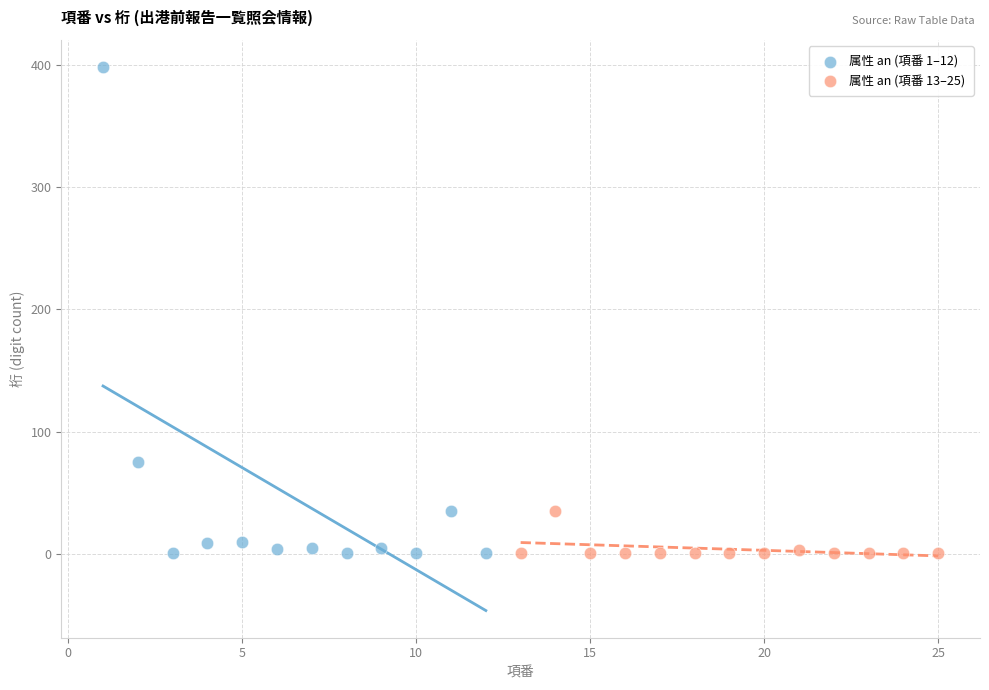

Which series reaches the maximum Y coordinate?

属性 an (項番 1–12)